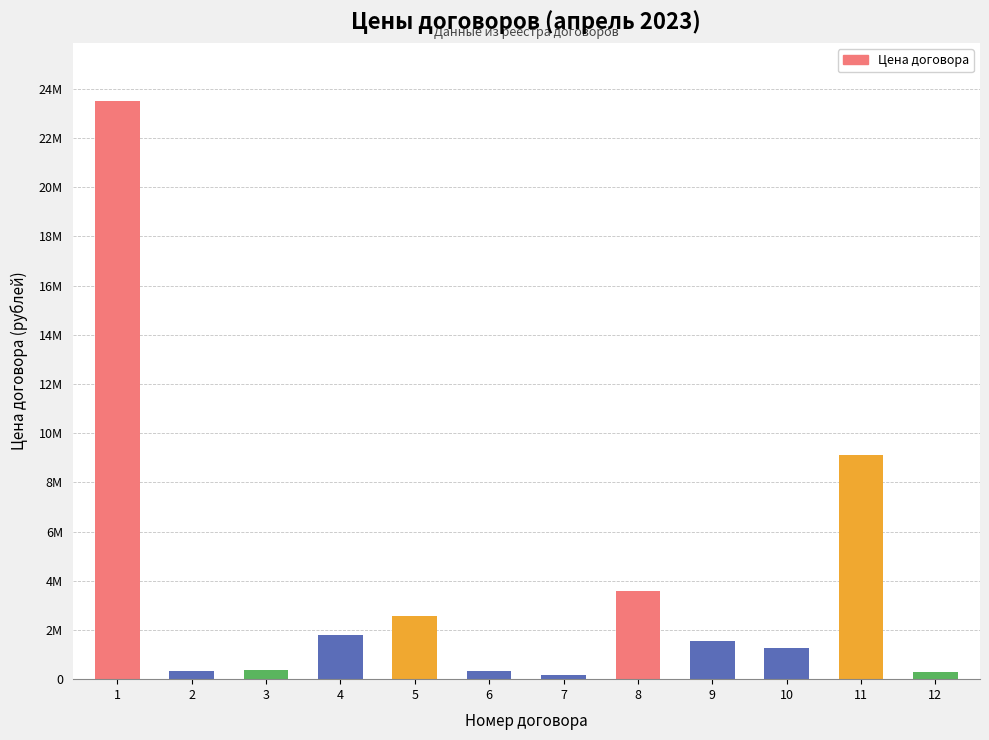

Reading right to left, transcribe all the data shown in this chart.

295867.0	9111055.8	1248132.0	1537992.4	3600000.0	182958.0	315414.0	2550000.0	1800000.0	360000.0	343248.0	23517888.0